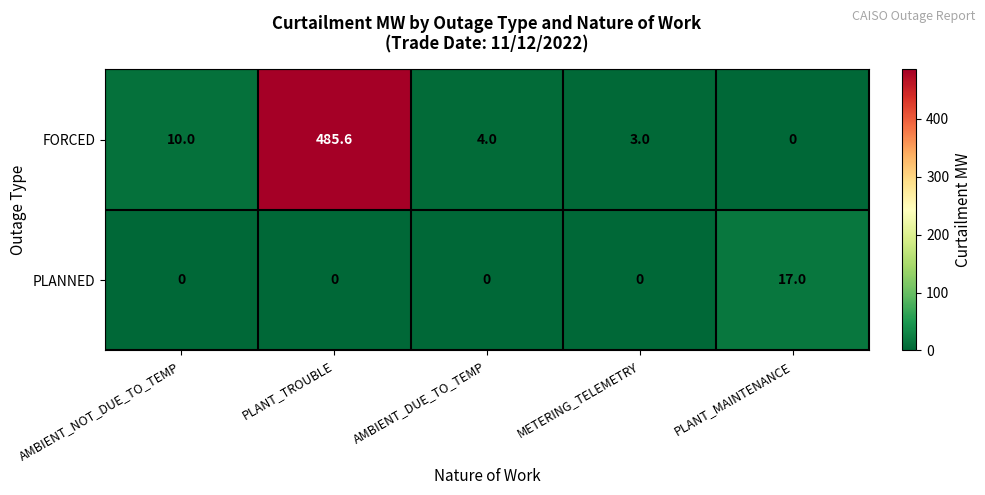

List the series in order of their peak value, highest first.

FORCED, PLANNED